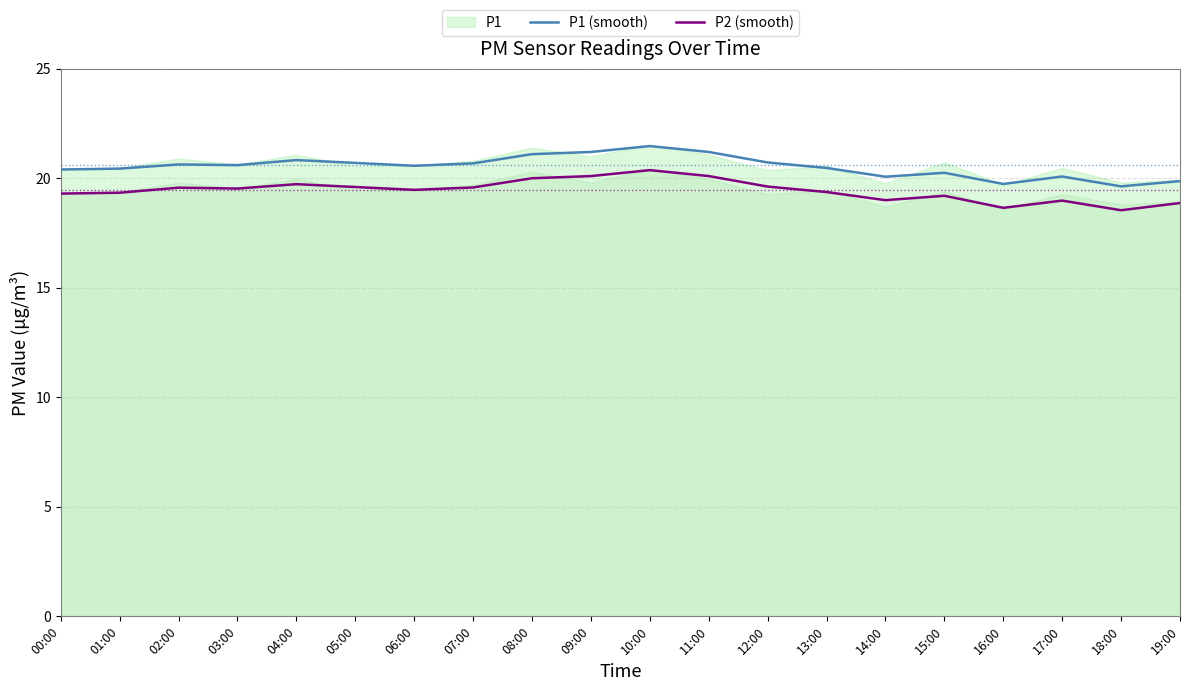

What is the label of the 8th point from the left?

07:00